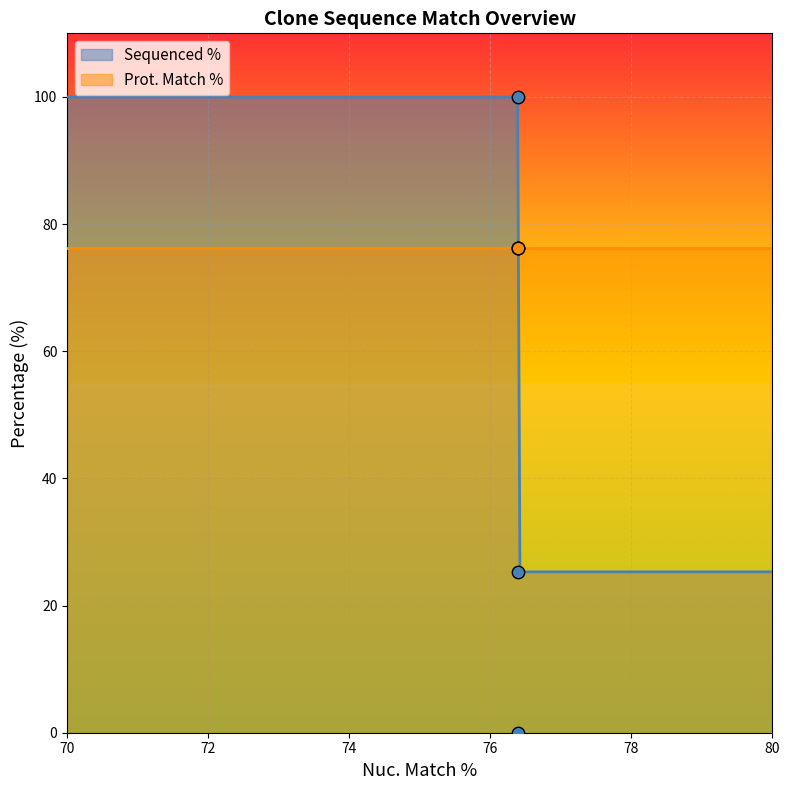

What is the minimum value for Sequenced %?

25.3